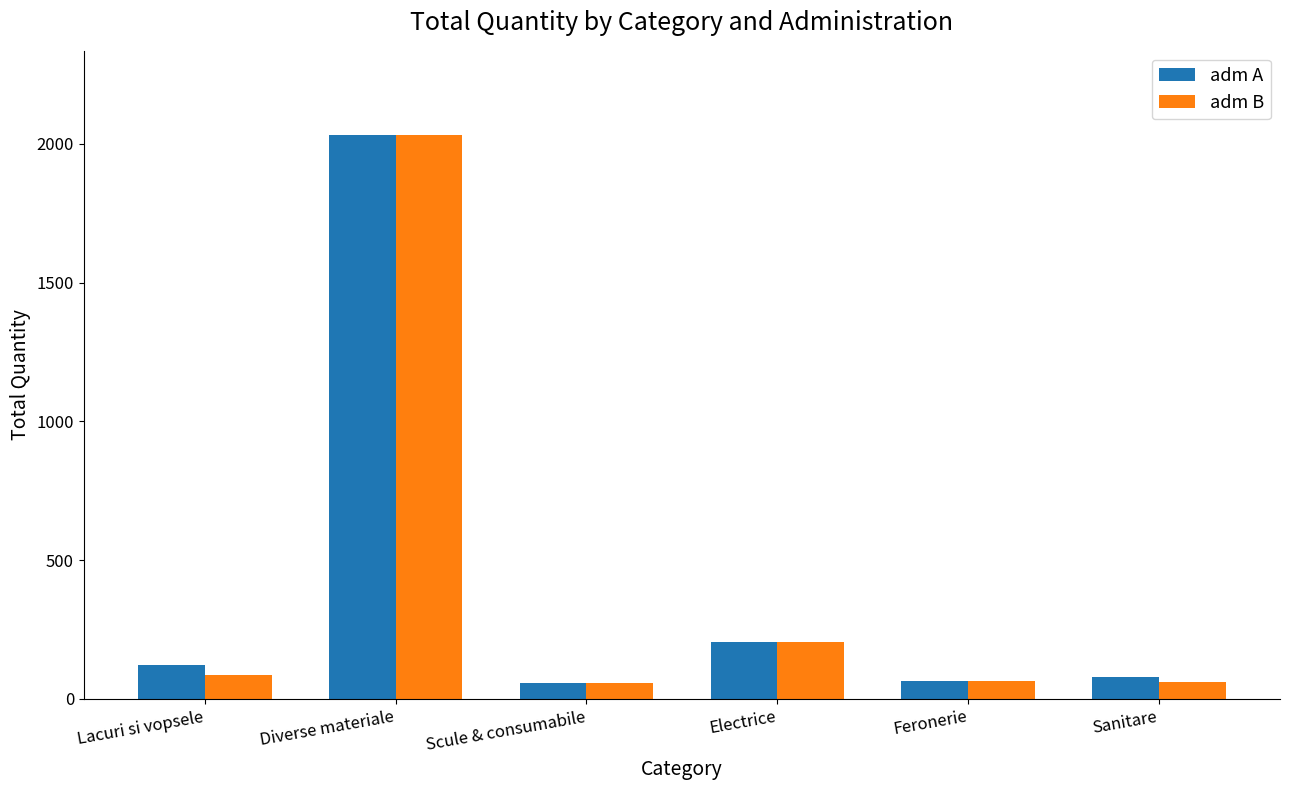

Which series has the widest spread of values?

adm B